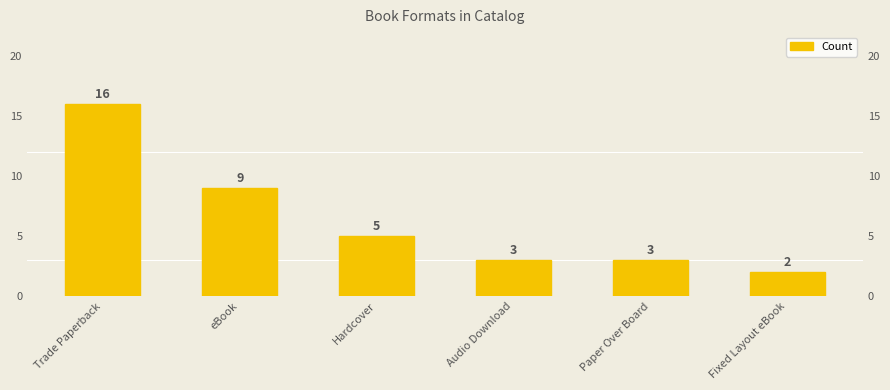

What is the value of the 4th bar from the left?

3